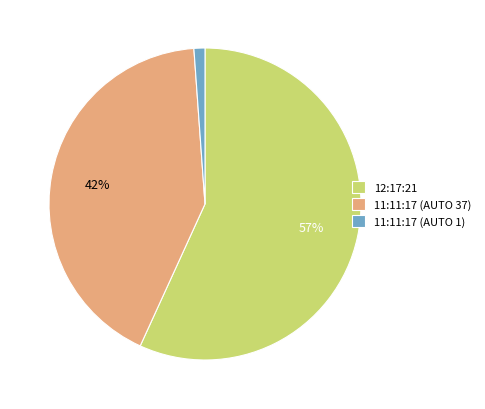

To the nearest percent, what is the difference between the largest and smallest slice percentages?

56%